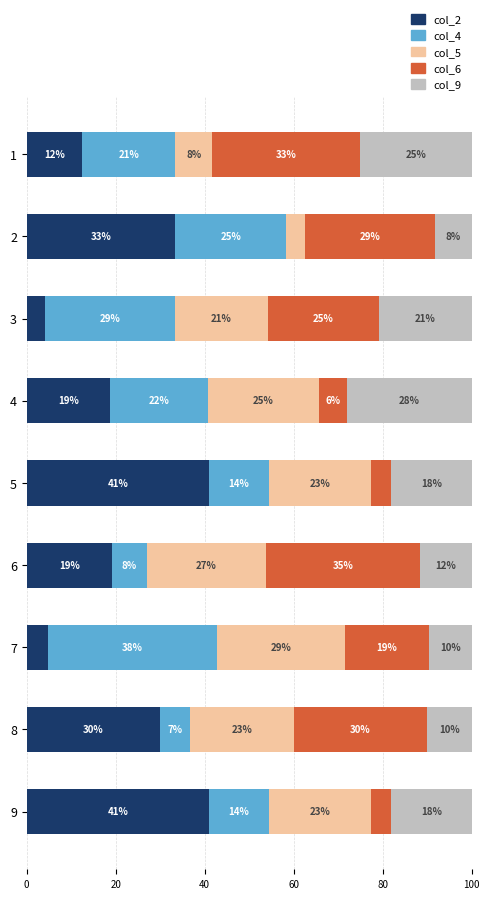

How many groups of bars are there?

9